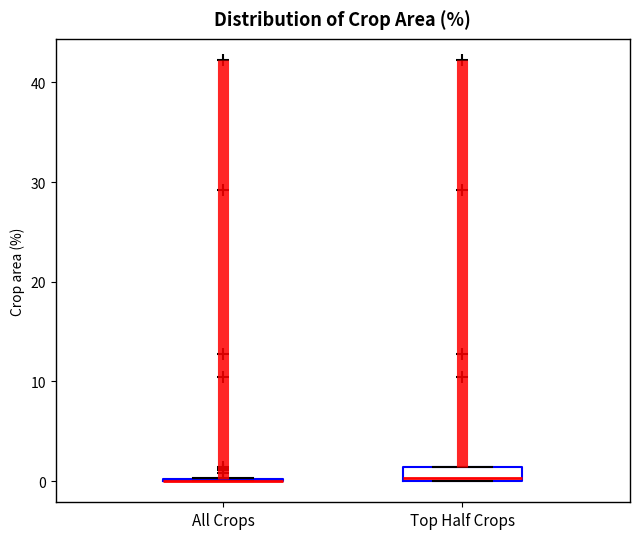

Which box is the tallest, from its lower edge to its upper edge?

Top Half Crops